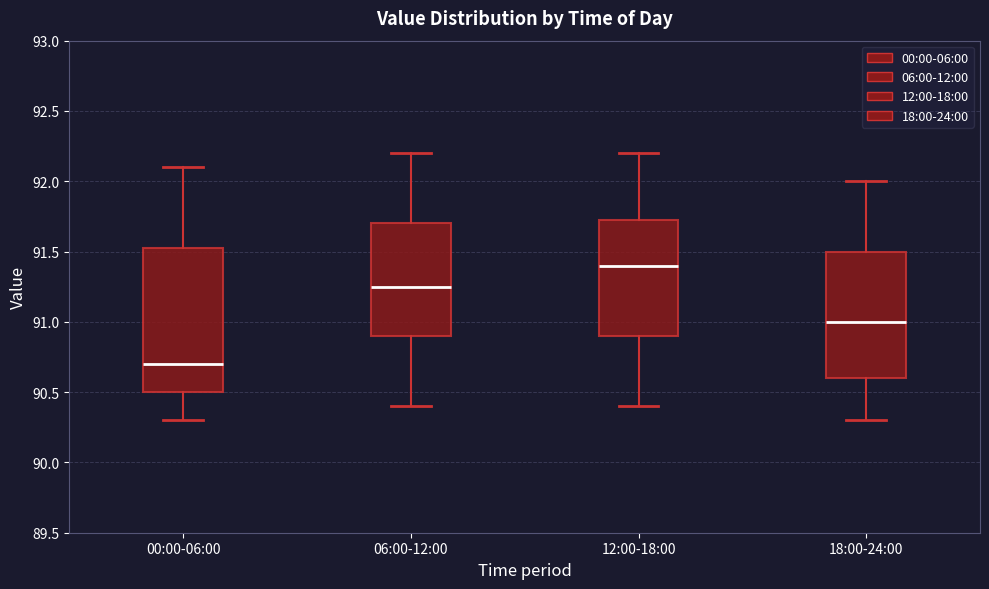

Reading left to right, transcribe this box plot: for each box, give where its median line is, the range the box spans, and where its two whiskers end, as read against the y-axis. The values are not printed on the chart, so give them approximately, as read against the axis.

00:00-06:00: median 90.70, box 90.50 to 91.55, whiskers 90.30 to 92.10
06:00-12:00: median 91.25, box 90.90 to 91.70, whiskers 90.40 to 92.20
12:00-18:00: median 91.40, box 90.90 to 91.75, whiskers 90.40 to 92.20
18:00-24:00: median 91.00, box 90.60 to 91.50, whiskers 90.30 to 92.00